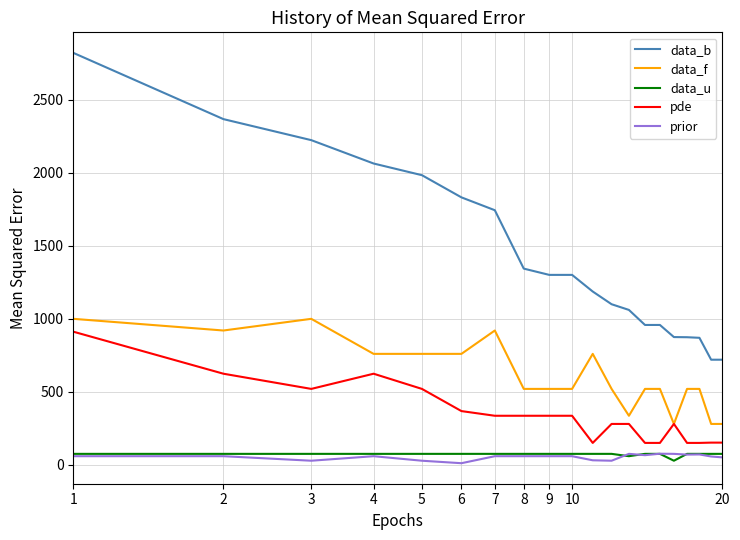

What is the highest value of the prior series?

76